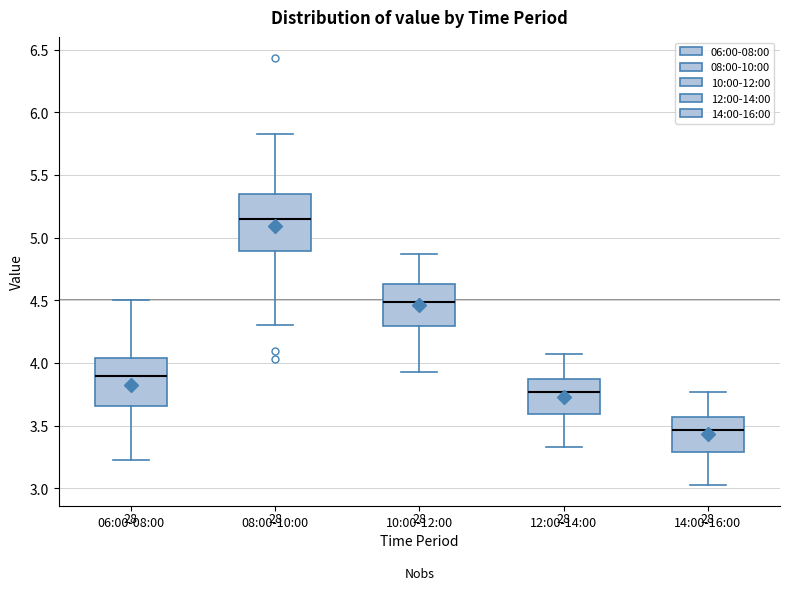

Reading left to right, transcribe this box plot: for each box, give where its median line is, the range the box spans, and where its two whiskers end, as read against the y-axis. The values are not printed on the chart, so give them approximately, as read against the axis.

06:00-08:00: median 3.90, box 3.65 to 4.05, whiskers 3.25 to 4.50
08:00-10:00: median 5.15, box 4.90 to 5.35, whiskers 4.30 to 5.85
10:00-12:00: median 4.50, box 4.30 to 4.65, whiskers 3.95 to 4.85
12:00-14:00: median 3.75, box 3.60 to 3.85, whiskers 3.35 to 4.05
14:00-16:00: median 3.45, box 3.30 to 3.55, whiskers 3.05 to 3.75